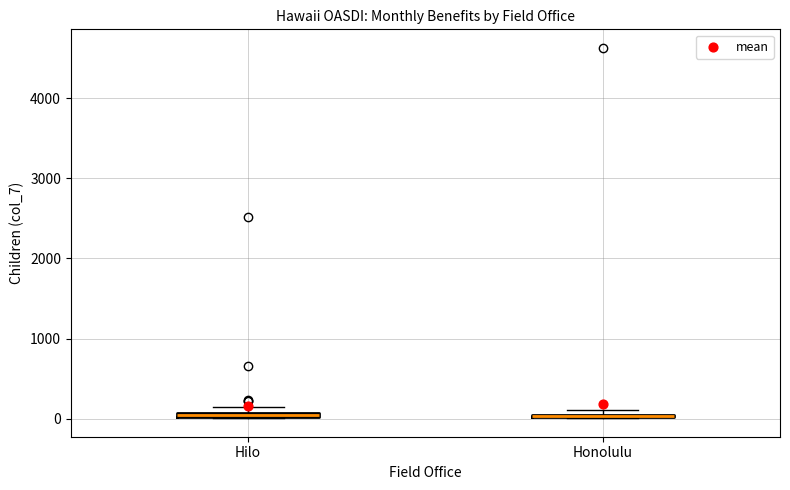

Where is the upper edge of the box for Hilo on the y-axis? The values are not printed on the chart, so give them approximately, as read against the axis.

100